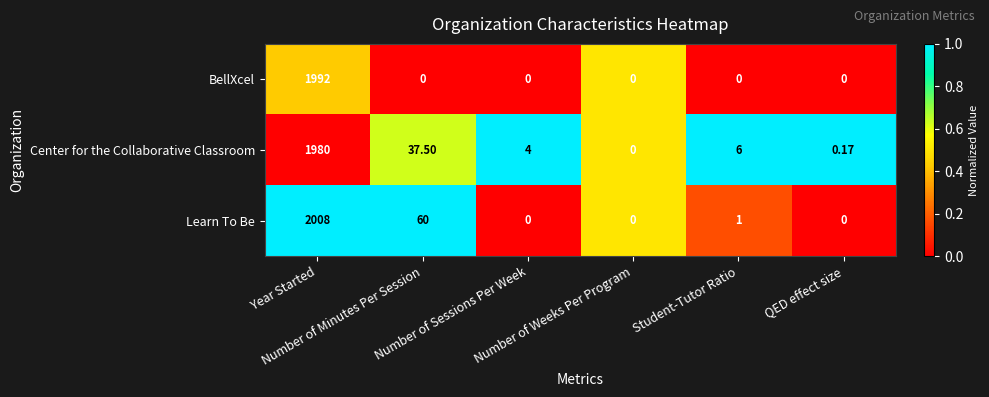

Which series has the largest total across all categories?

Learn To Be